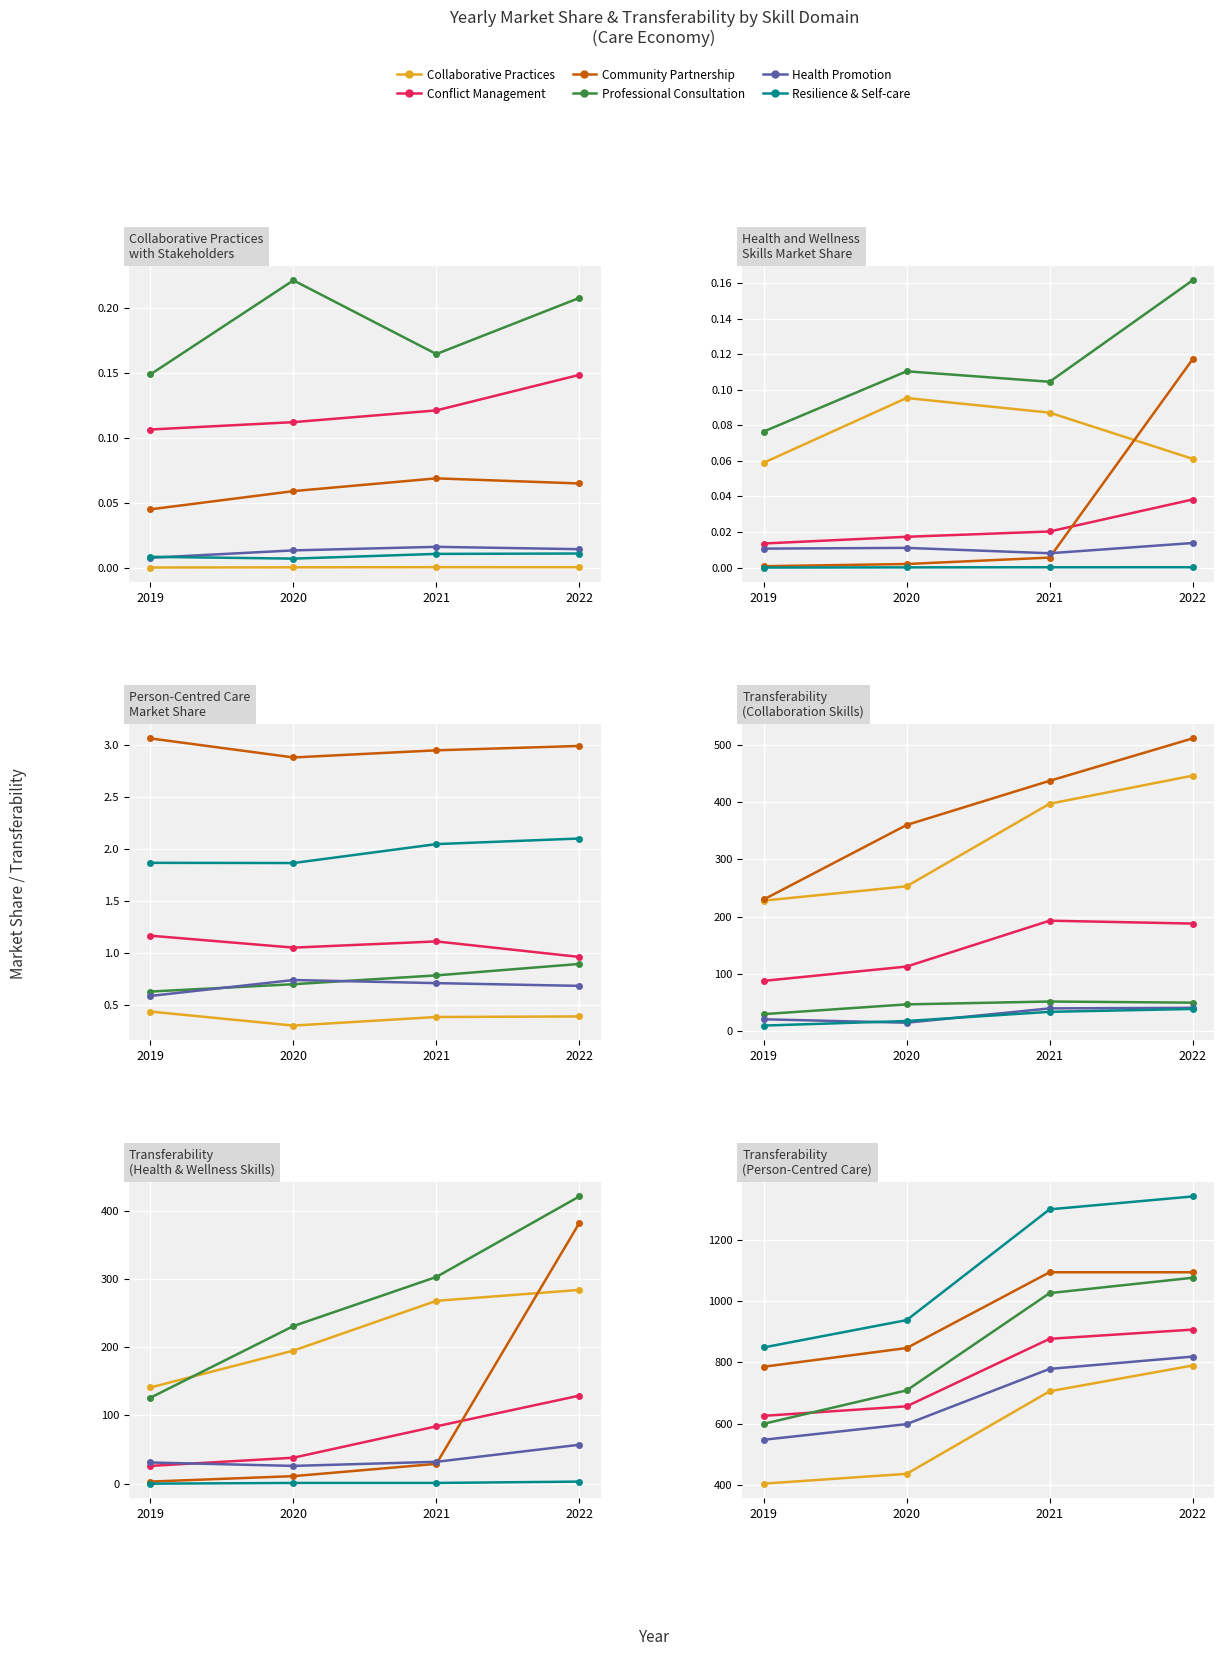

How many data points does each series have?

4